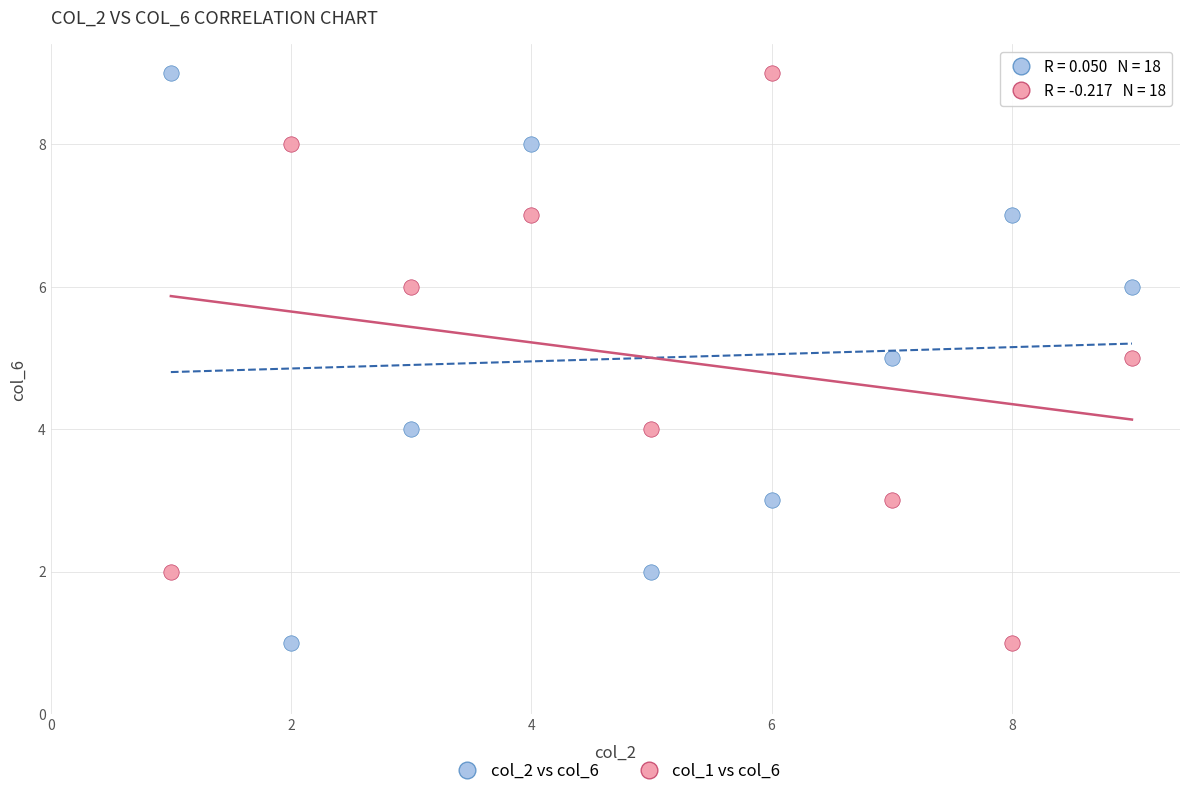

What are all the series names shown in the legend?

col_2 vs col_6, col_1 vs col_6